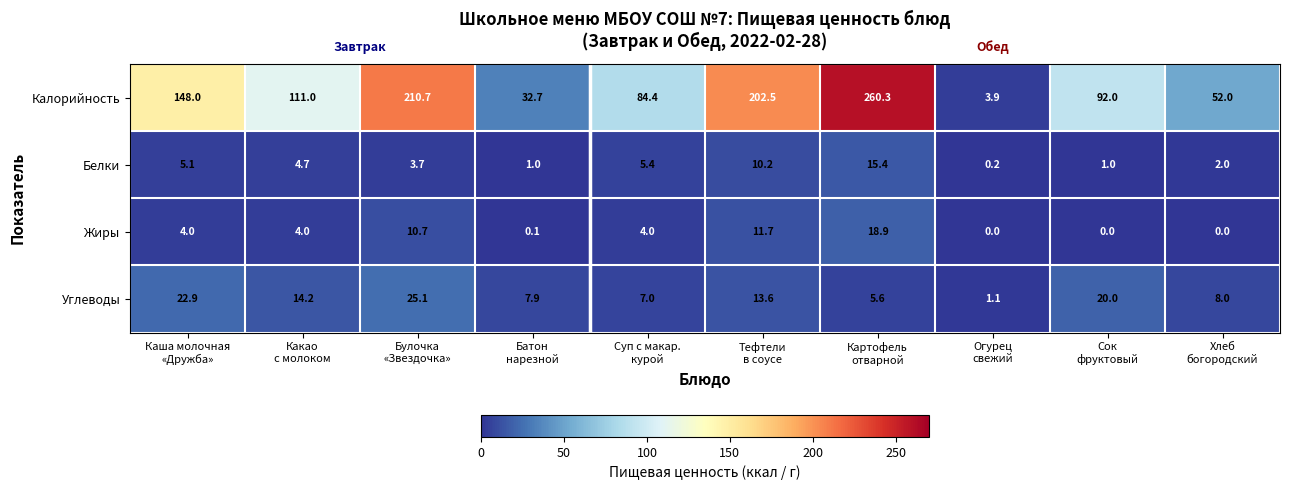

What is the difference between the maximum and minimum values in the Углеводы series?

24.0